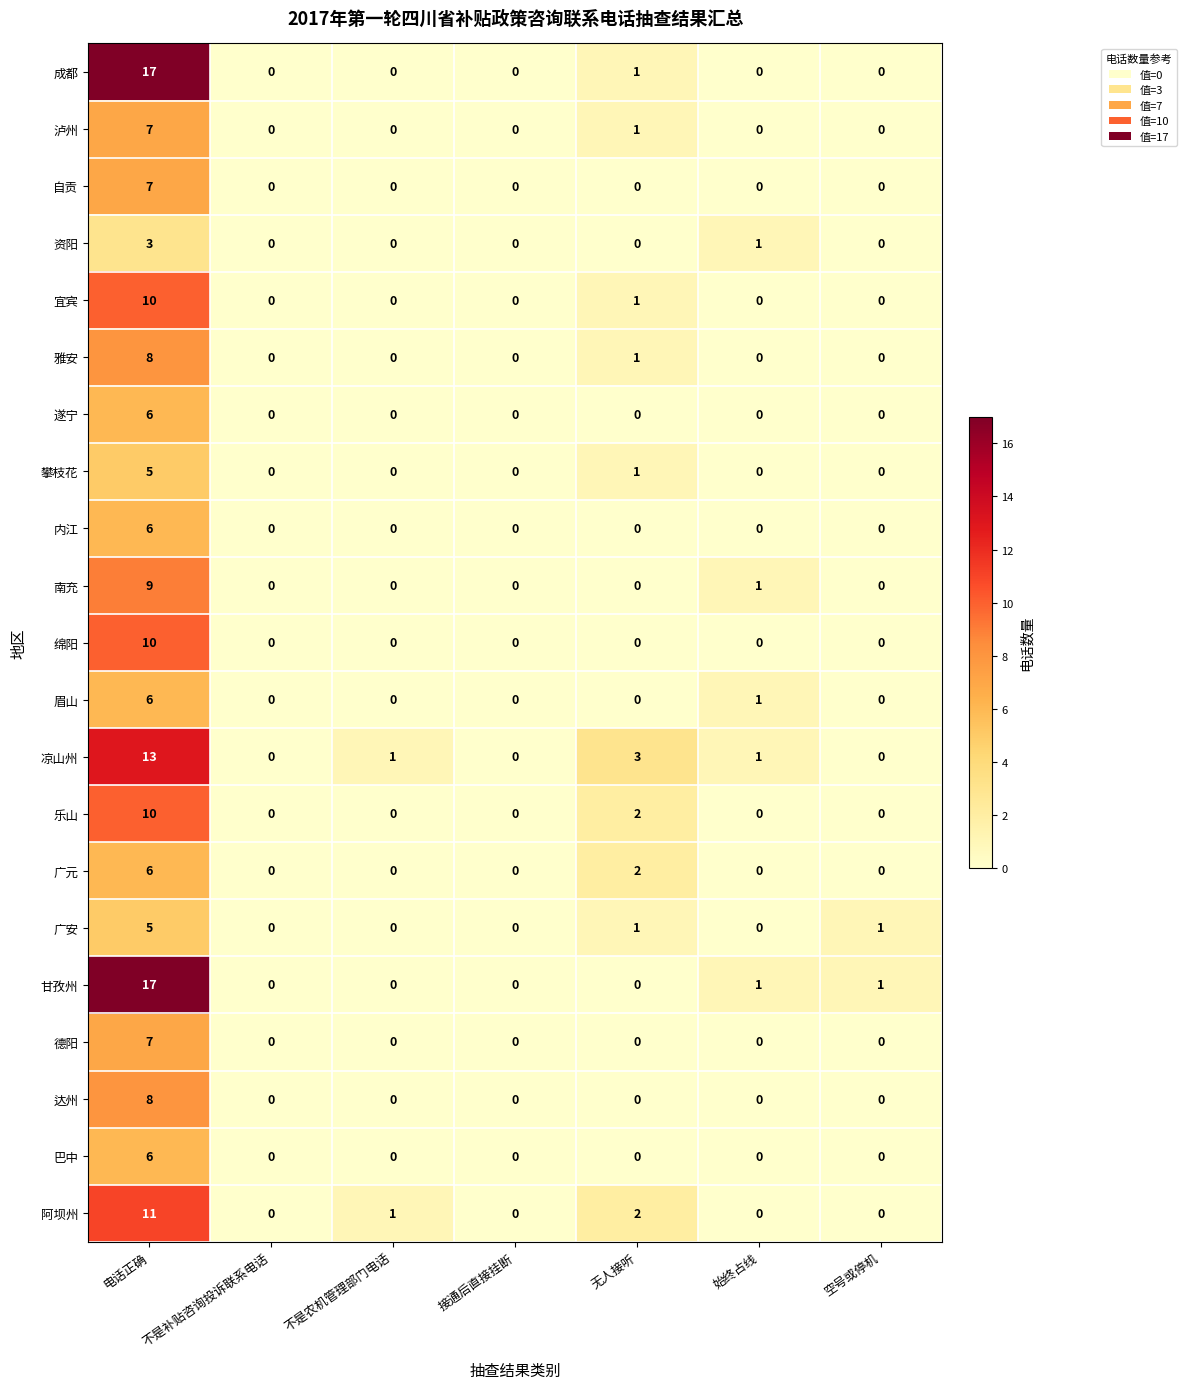

What is the difference between the maximum and second lowest values in the 阿坝州 series?

11